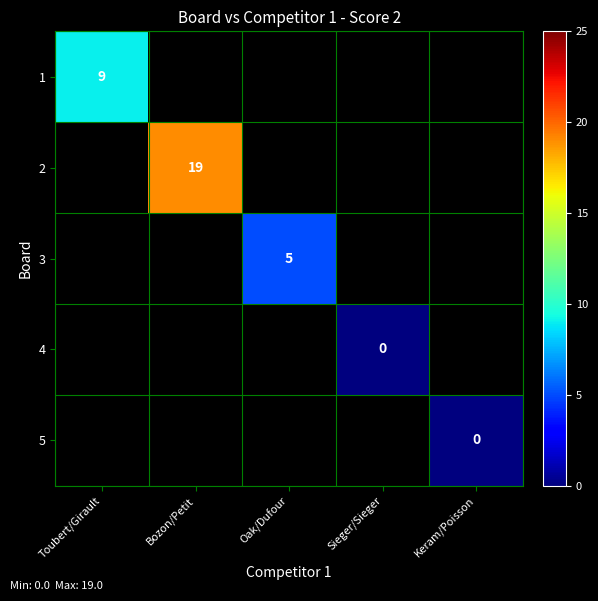

At how many categories does at least one series exceed 10?

1